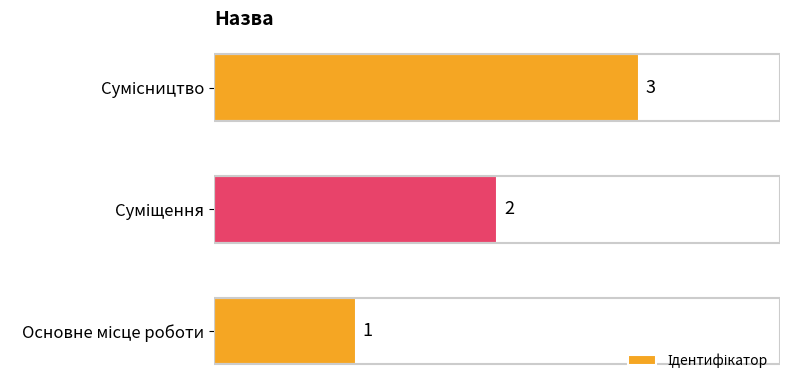

What is the sum of all values?

6